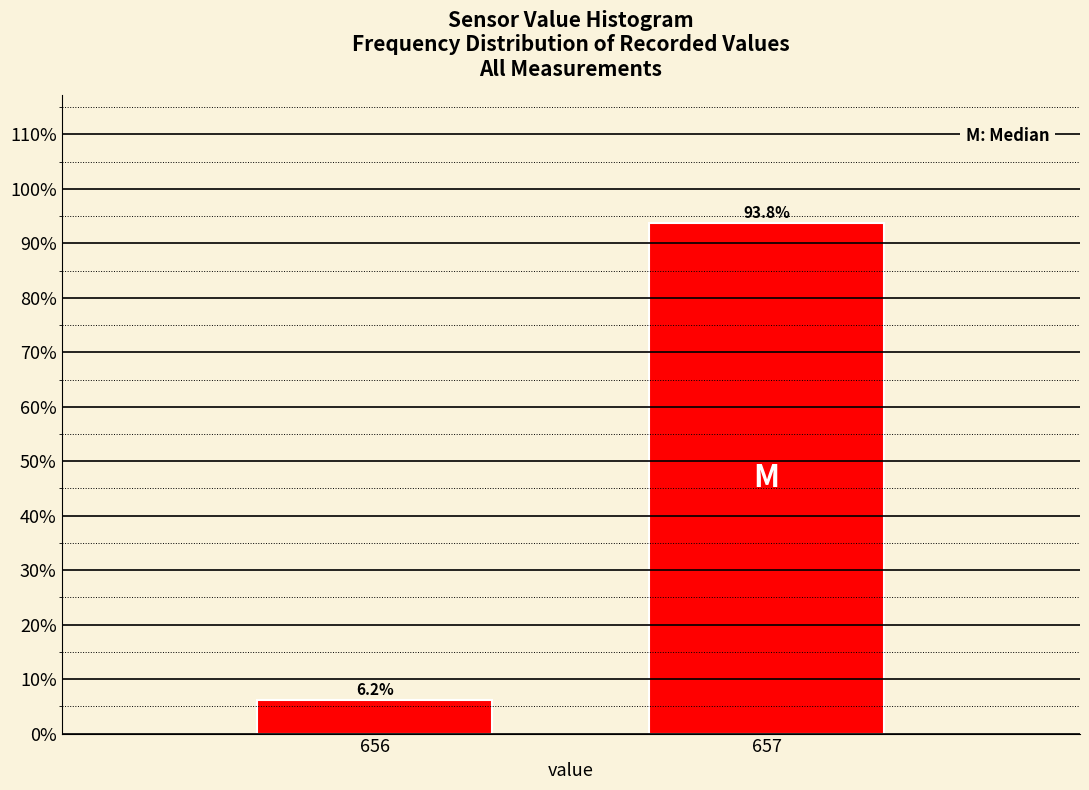

True or false: the data shows 6.2 at 656.

True